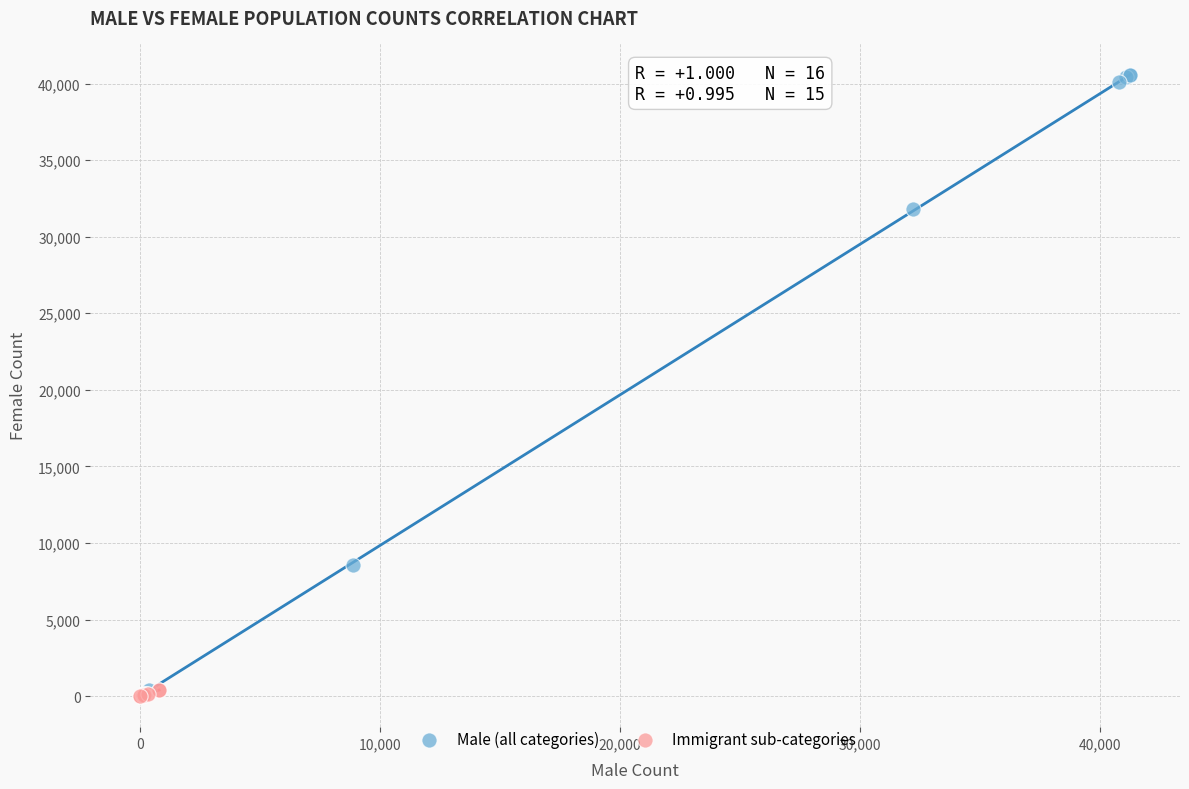

Which series has the largest Y range (max minus min)?

Male (all categories)